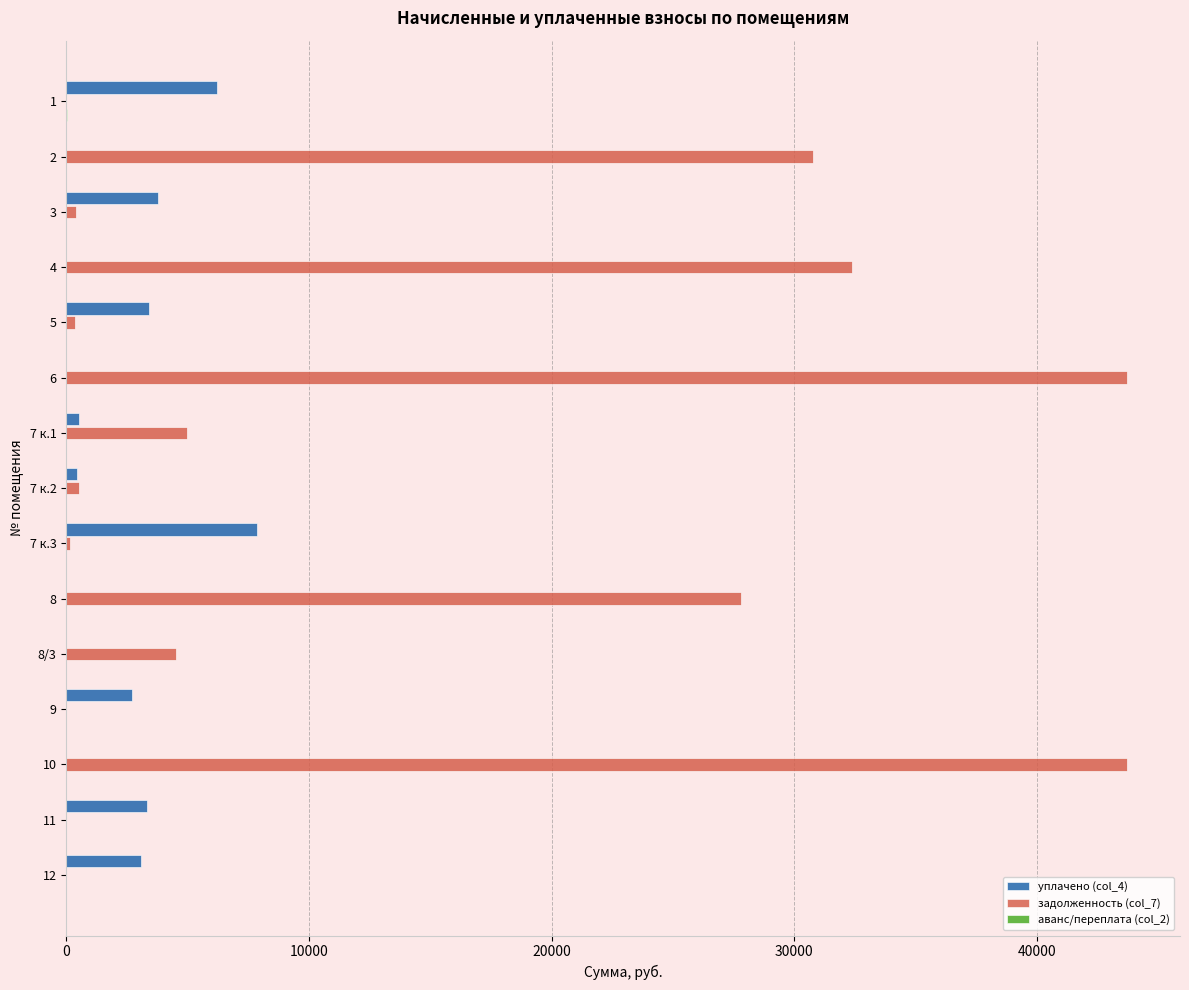

Which series has the largest total across all categories?

задолженность (col_7)